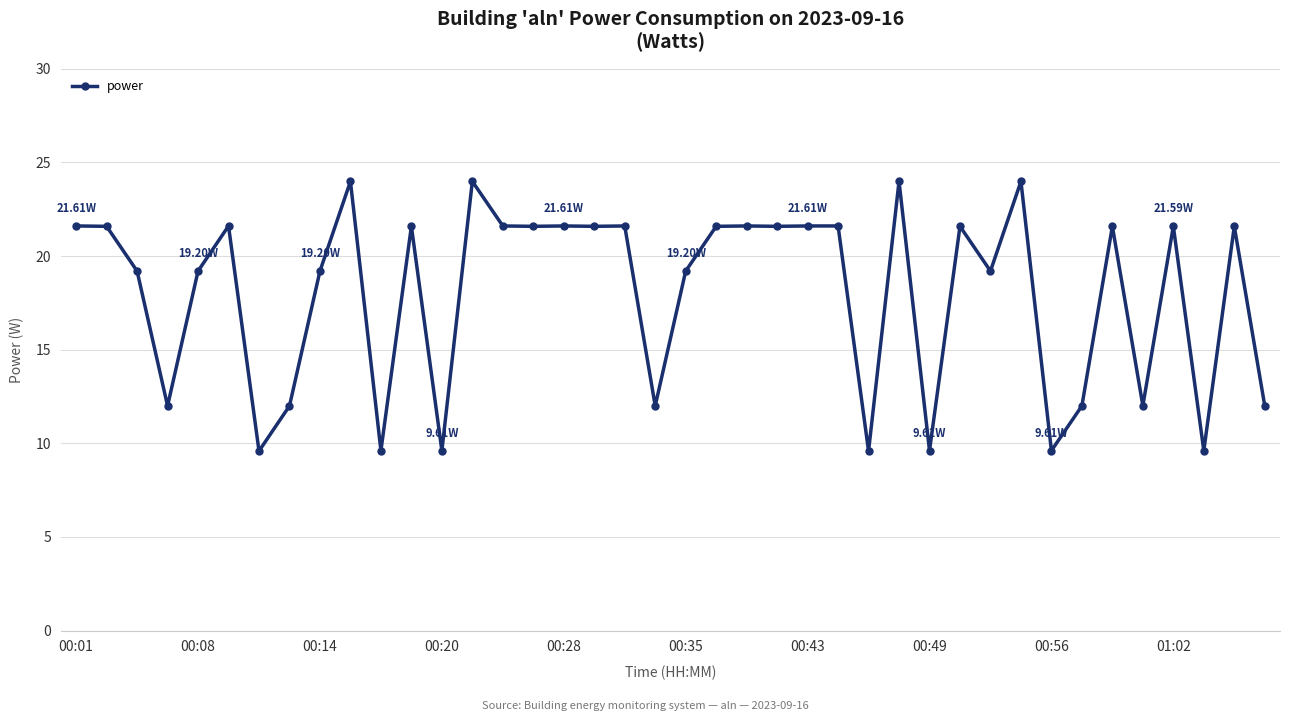

True or false: there are more than 2 points higher than both neighbors.

True